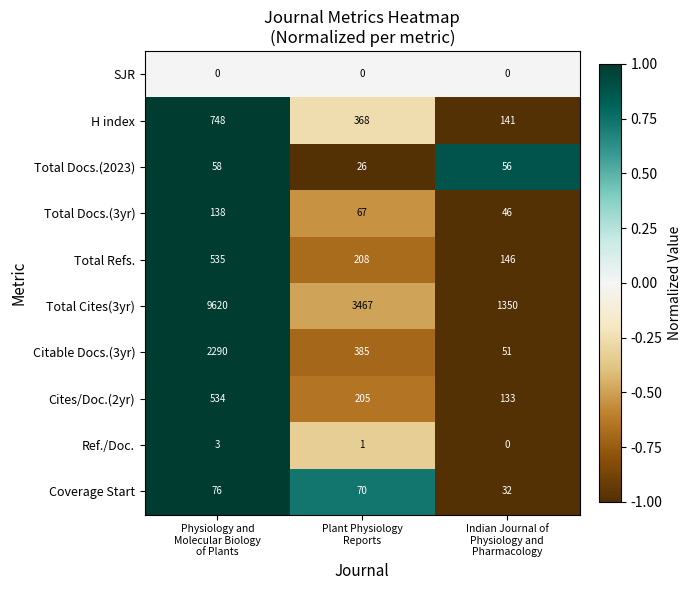

What is the total value across all series at Indian Journal of
Physiology and
Pharmacology?

1955